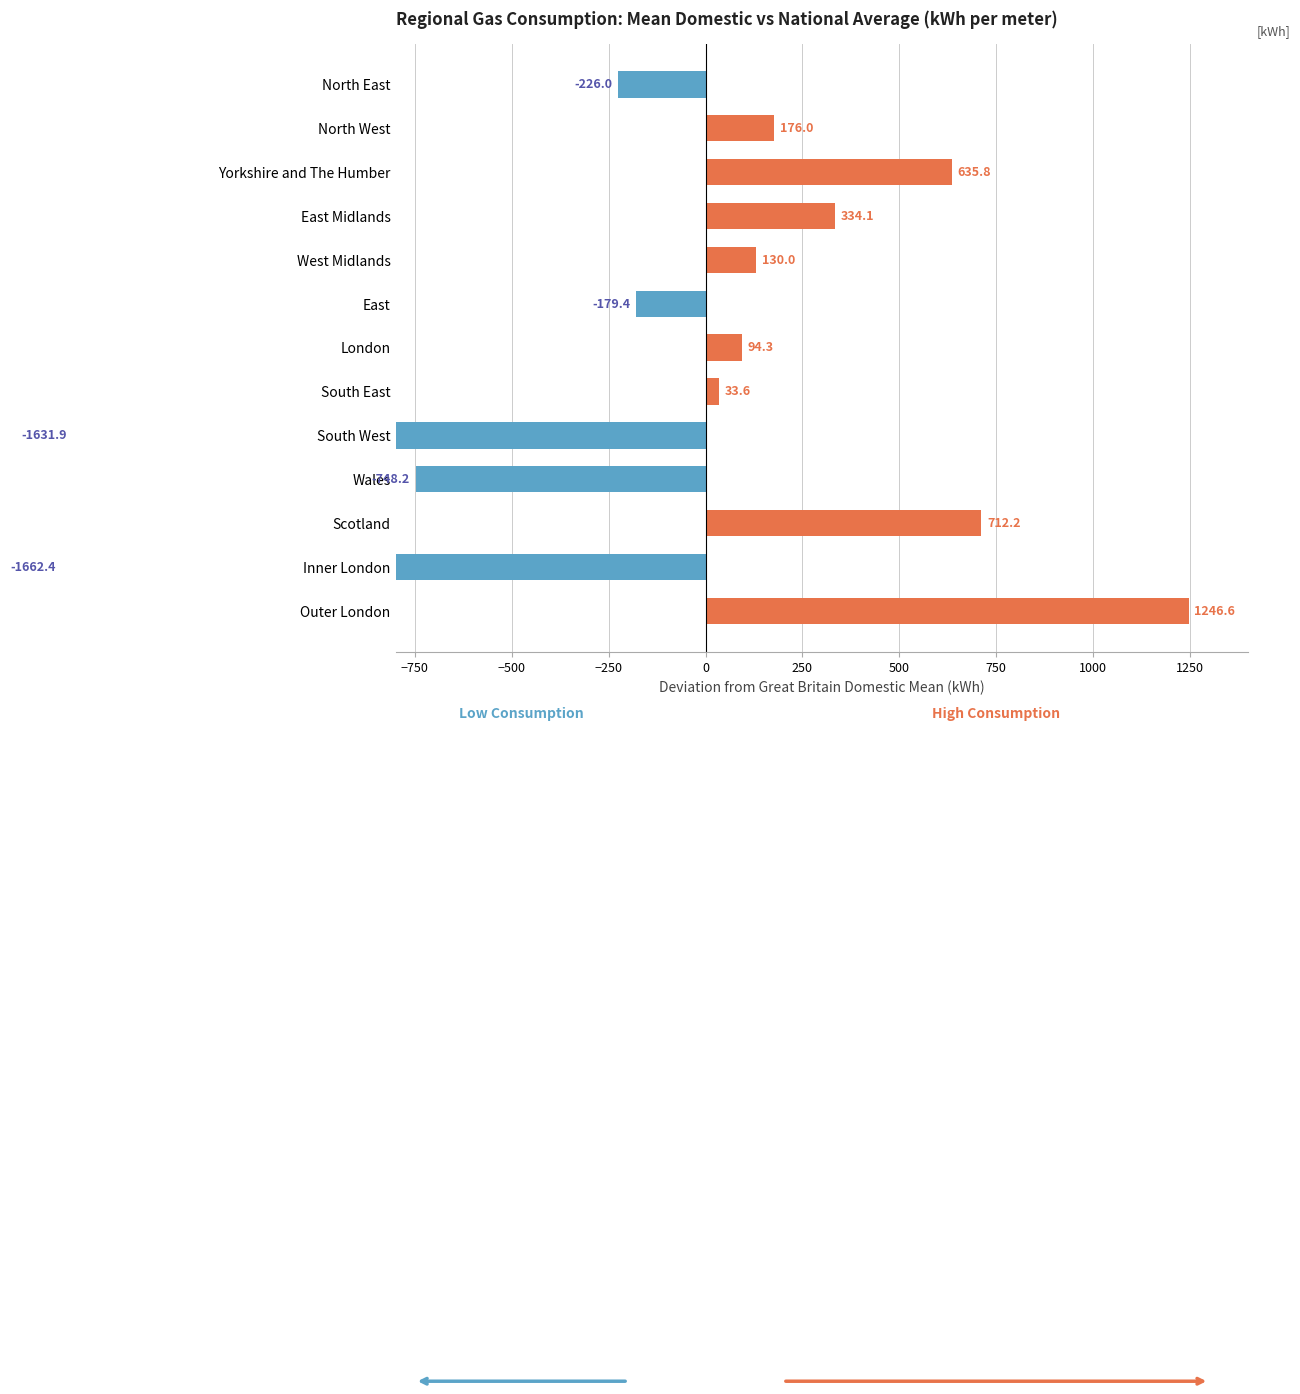

The chart shows a value of -487.4 at South West. True or false?

False